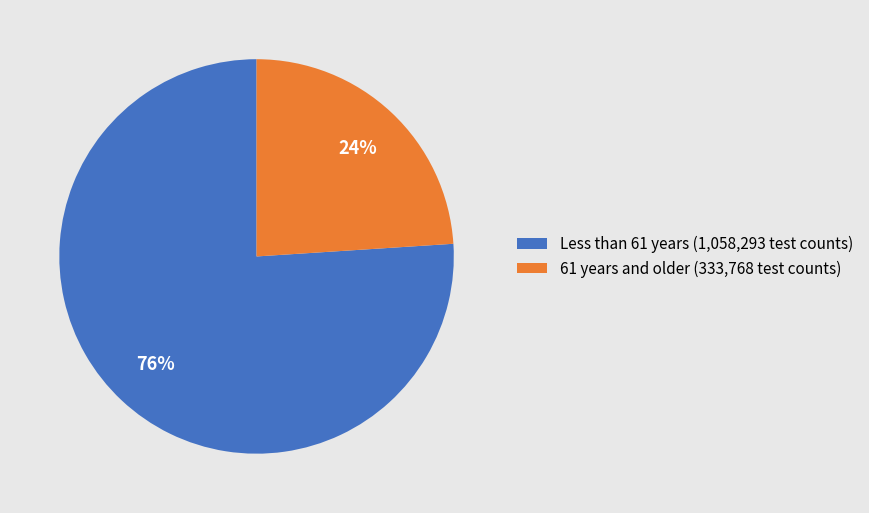

To the nearest percent, what is the average slice percentage?

50%